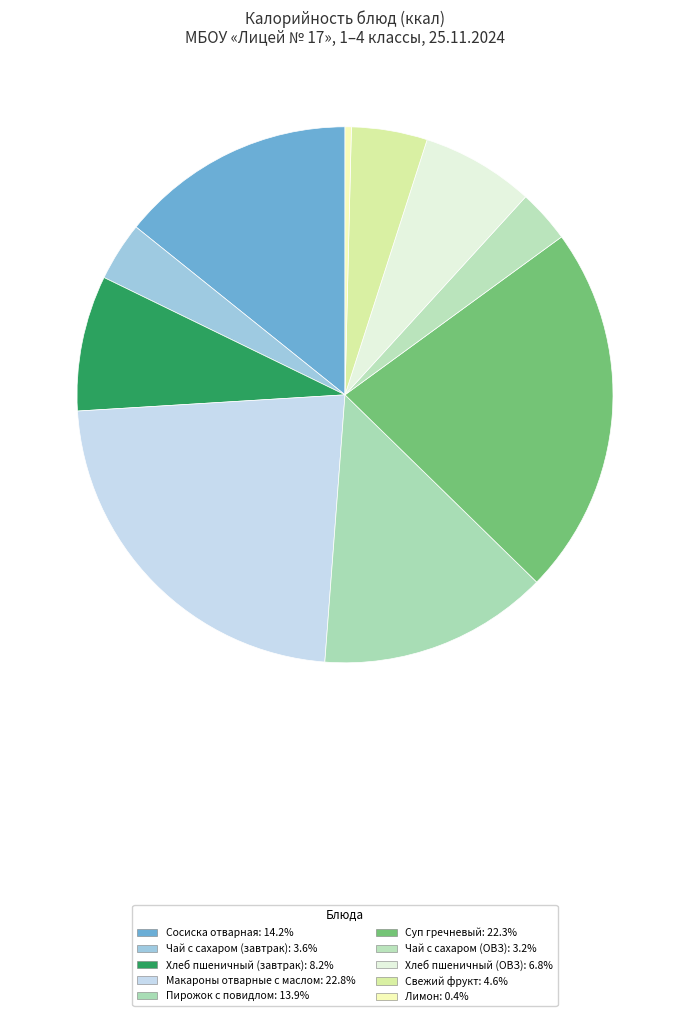

The Суп гречневый slice represents 10% of the pie. True or false?

False